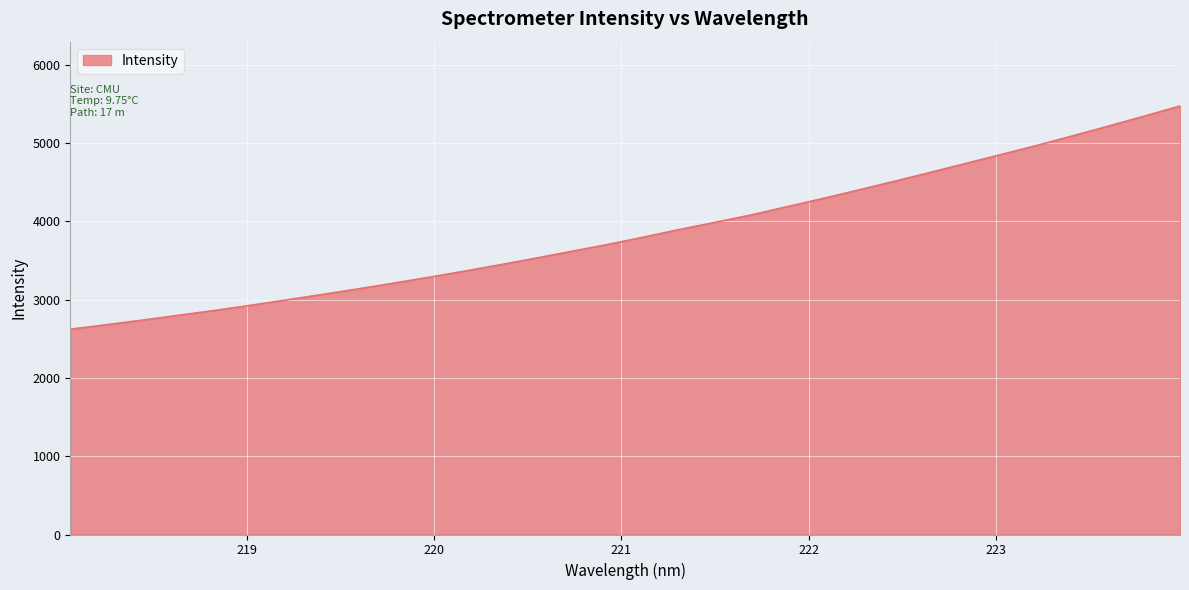

What is the smallest value displayed?

2622.3